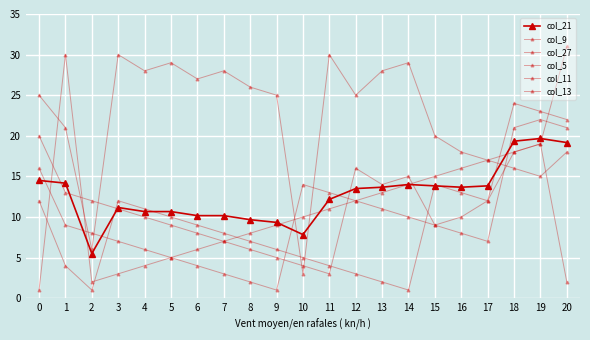

What is the average value of the col_21 series?

12.7